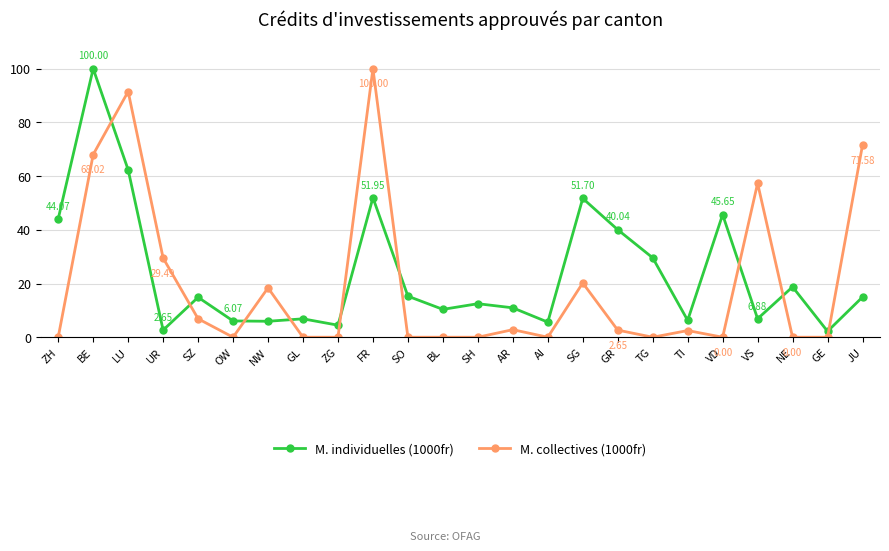

What are all the series names shown in the legend?

M. individuelles (1000fr), M. collectives (1000fr)